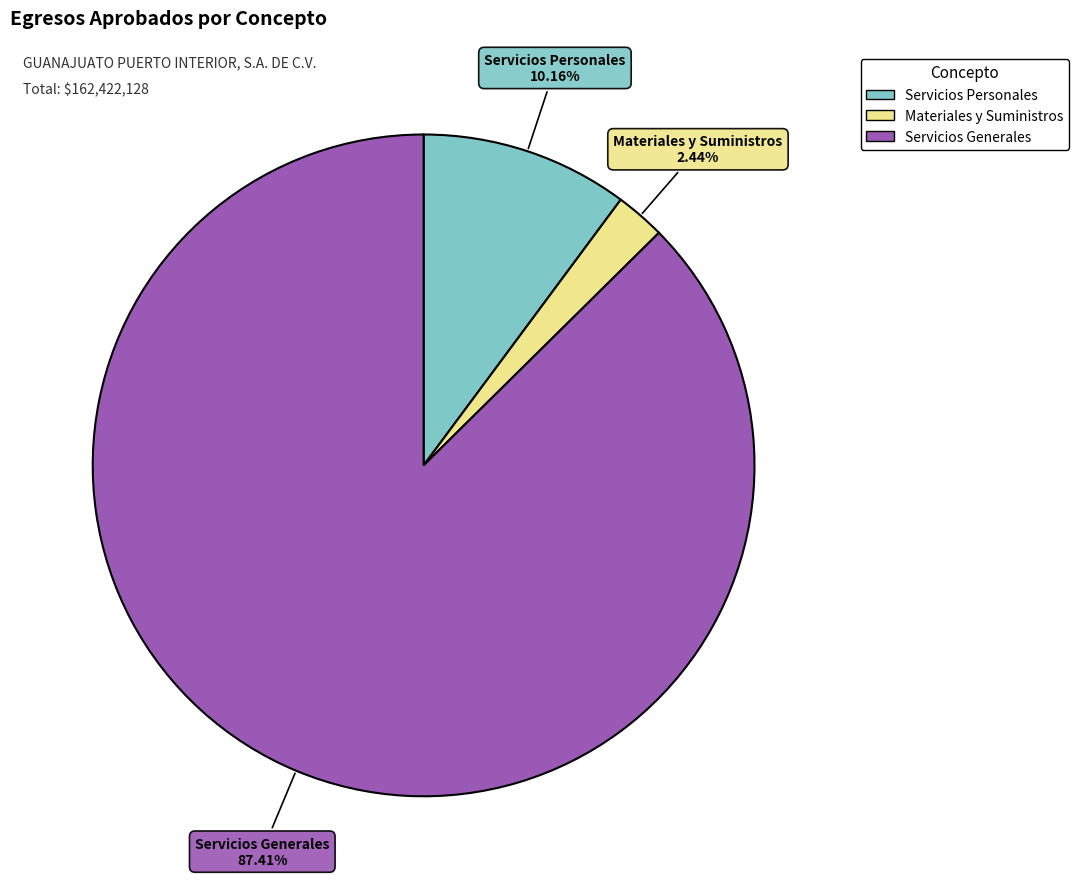

Count the number of slices in the pie.

3